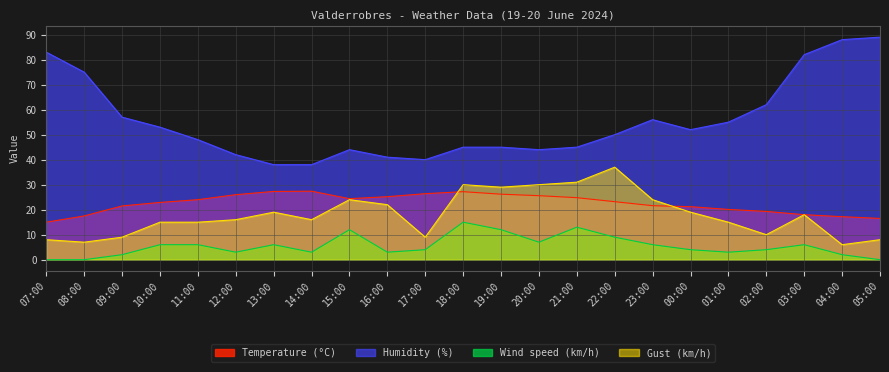

How many values in the Temperature (°C) series exceed 23?

12